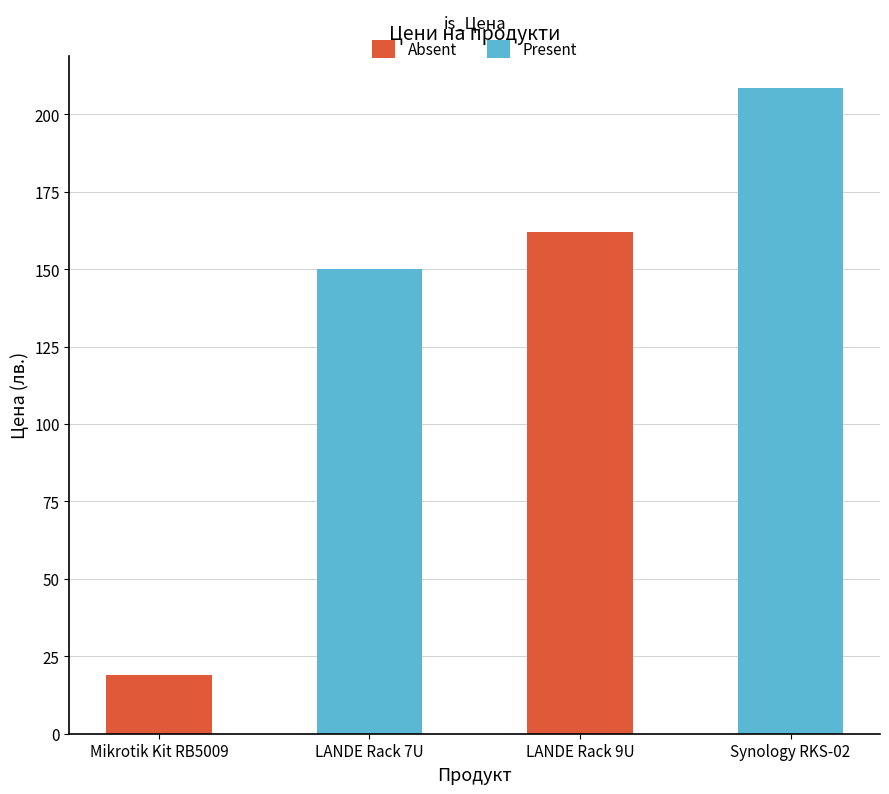

What is the sum of the values at Mikrotik Kit RB5009 and Synology RKS-02?

227.4